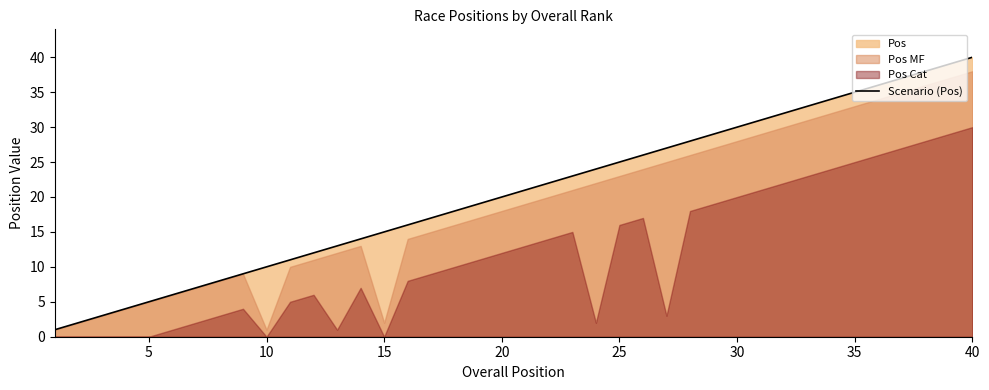

How many data points are above 21?

19